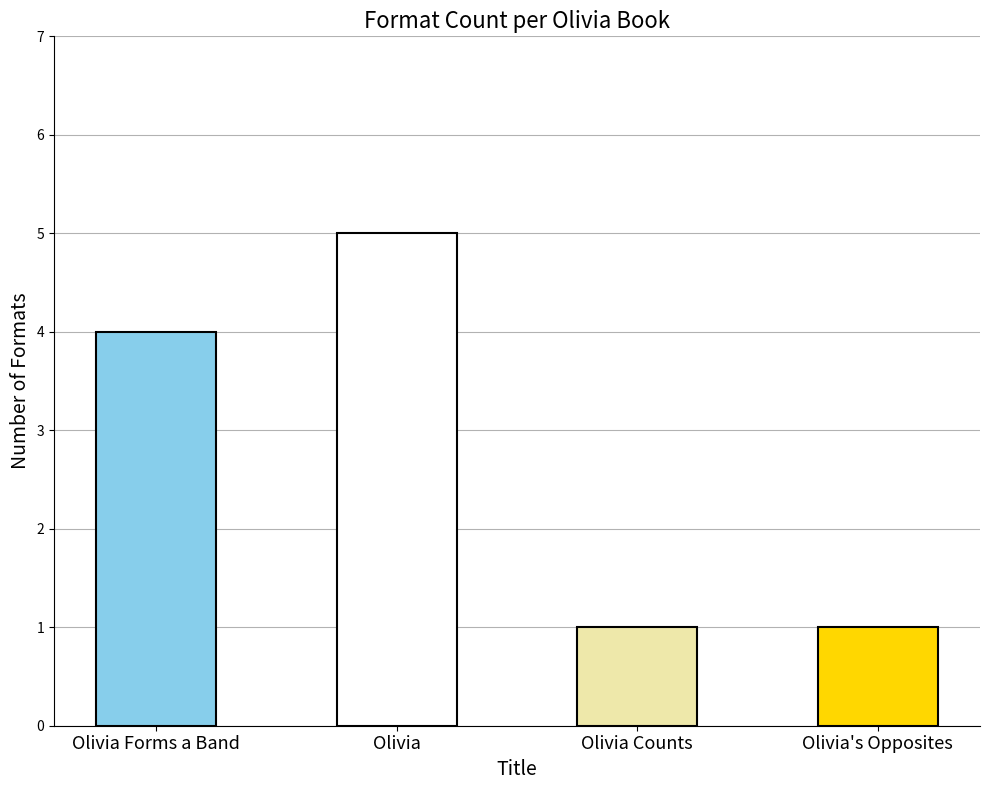

What is the sum of the values at Olivia Forms a Band and Olivia's Opposites?

5